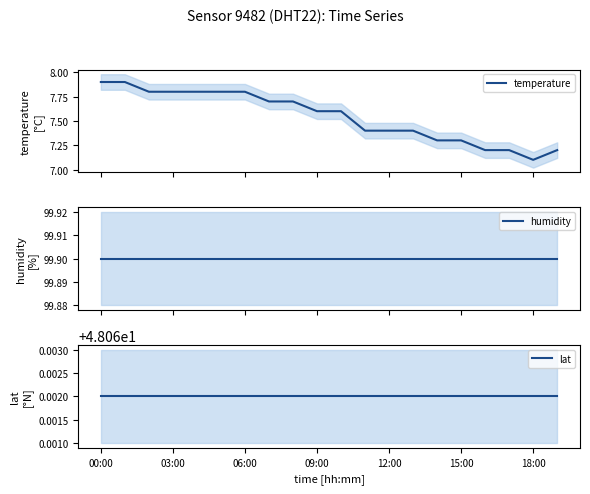

True or false: humidity and lat cross at least once.

False